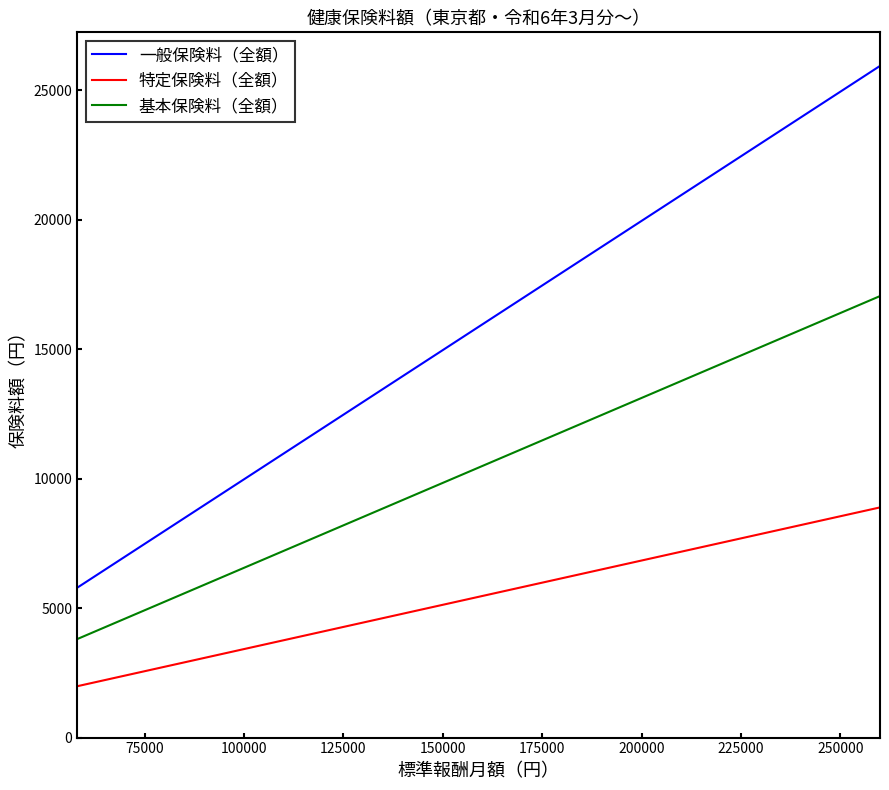

Which series has the largest range (max minus min)?

一般保険料（全額）